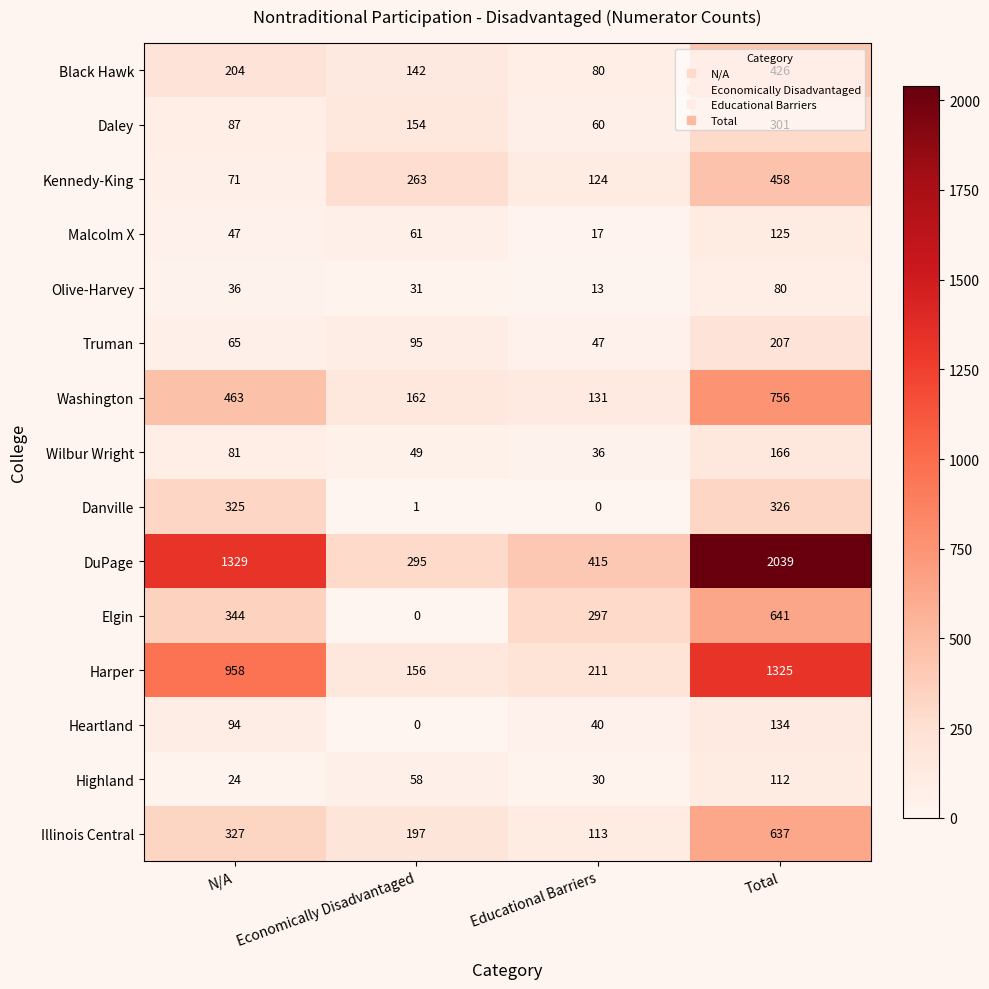

Is the value of Harper at N/A greater than the value of Washington at Educational Barriers?

Yes